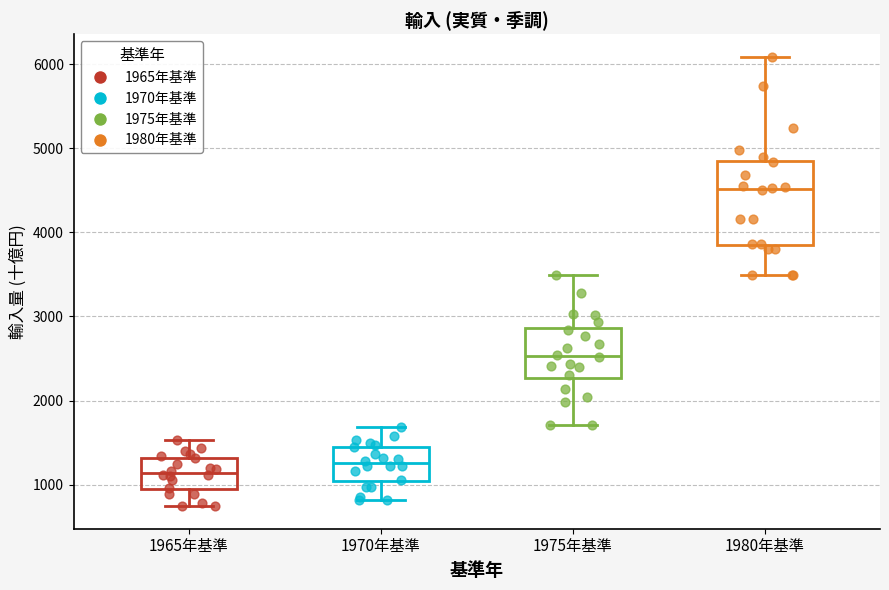

Which box is the tallest, from its lower edge to its upper edge?

1980年基準